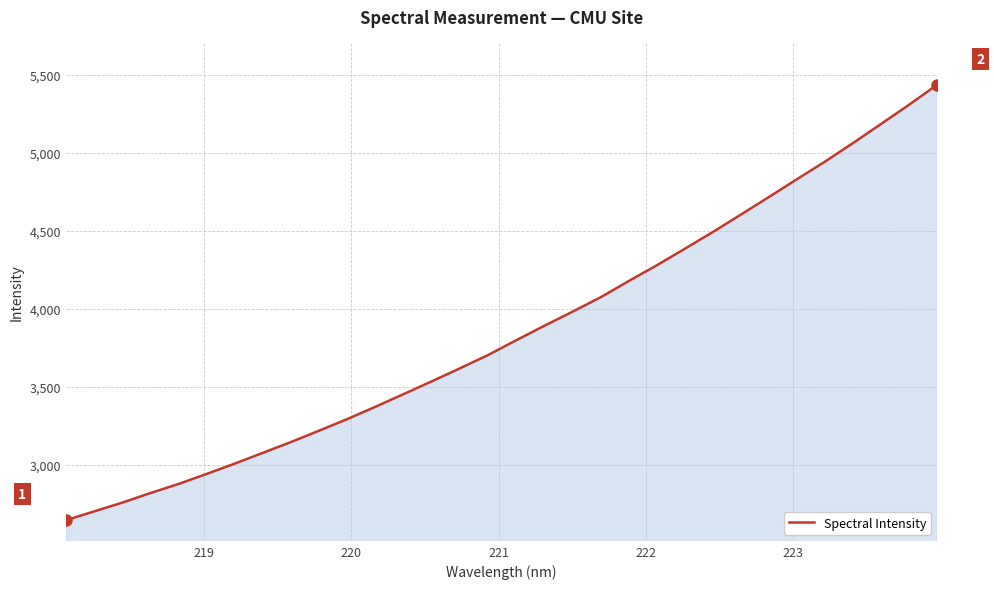

How many lines are shown in the chart?

1